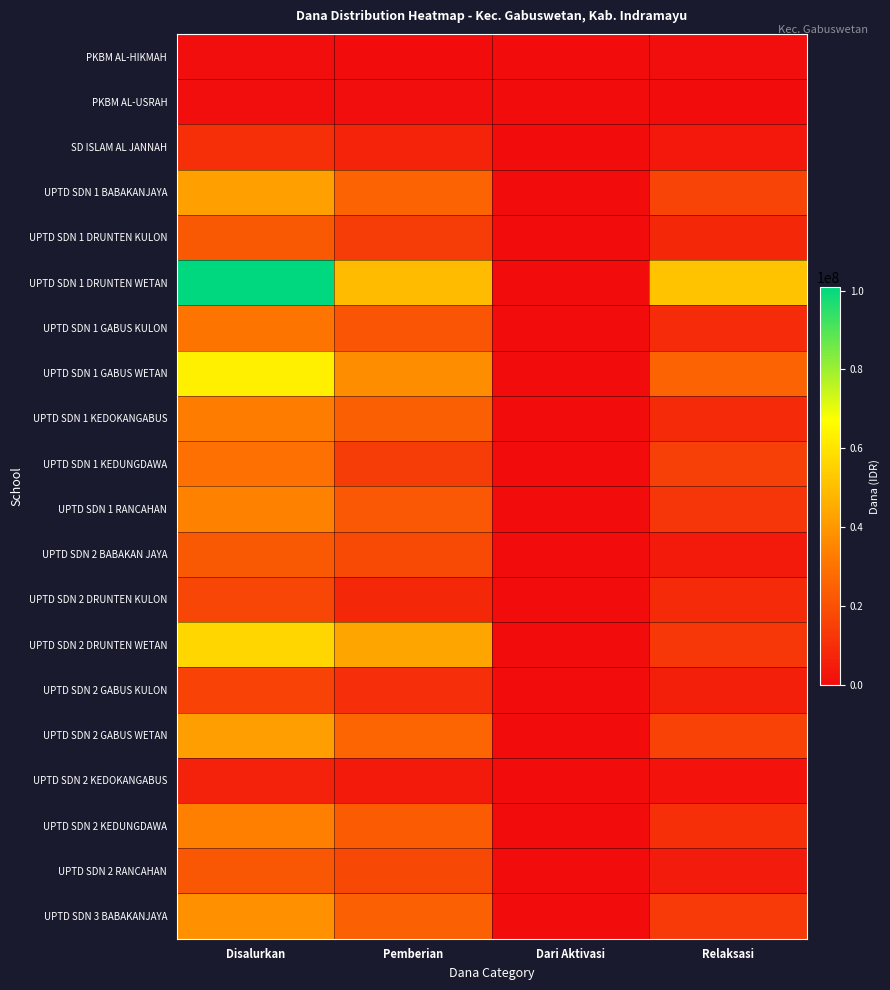

Which series has the largest total across all categories?

UPTD SDN 1 DRUNTEN WETAN